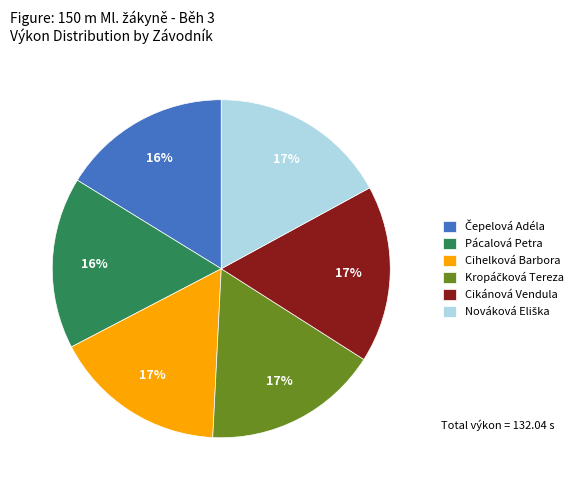

Does Cikánová Vendula represent more than half of the total?

No